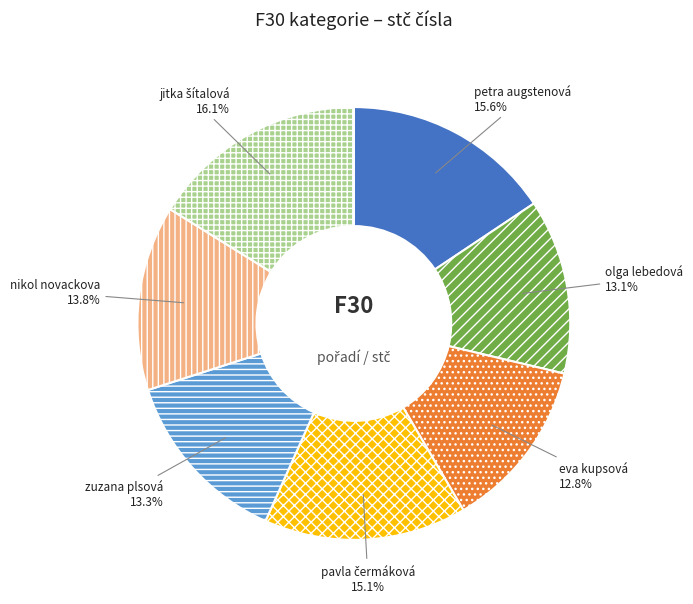

Combined, do nikol novackova and eva kupsová account for over 50%?

No